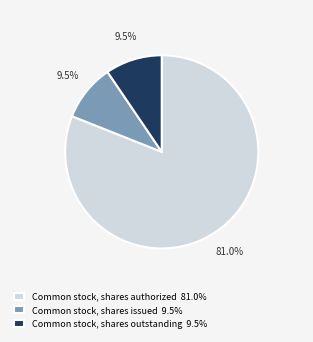

What is the majority slice?

Common stock, shares authorized